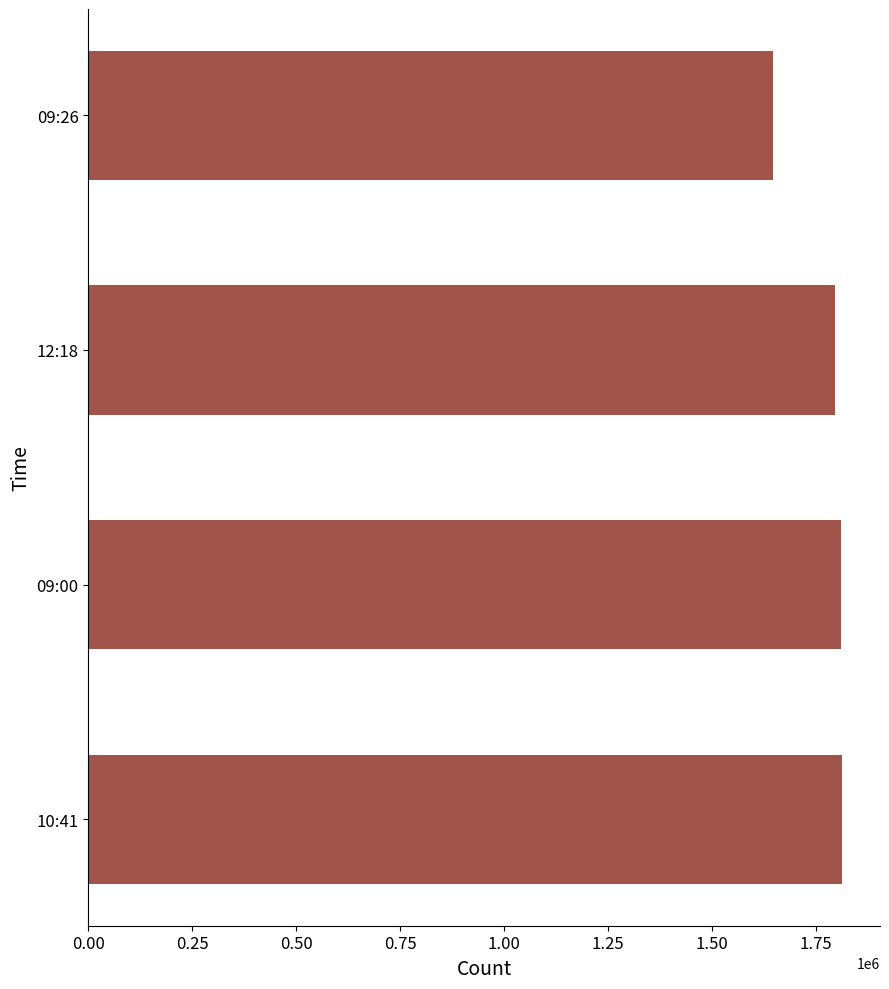

What is the change in value from 10:41 to 09:26?

-165888